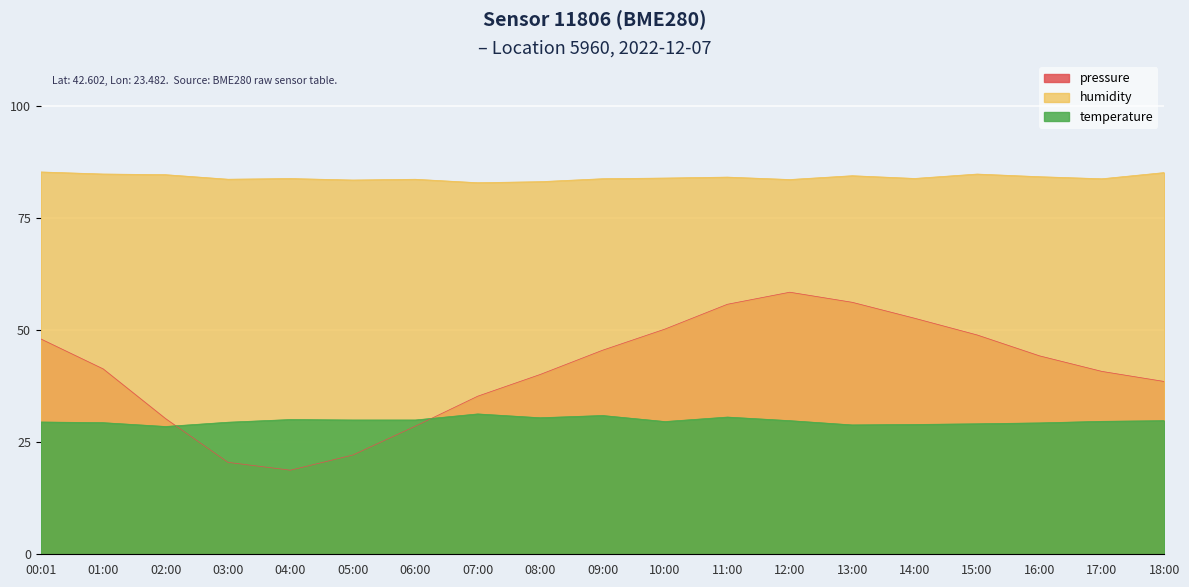

How many distinct data groups are displayed?

3